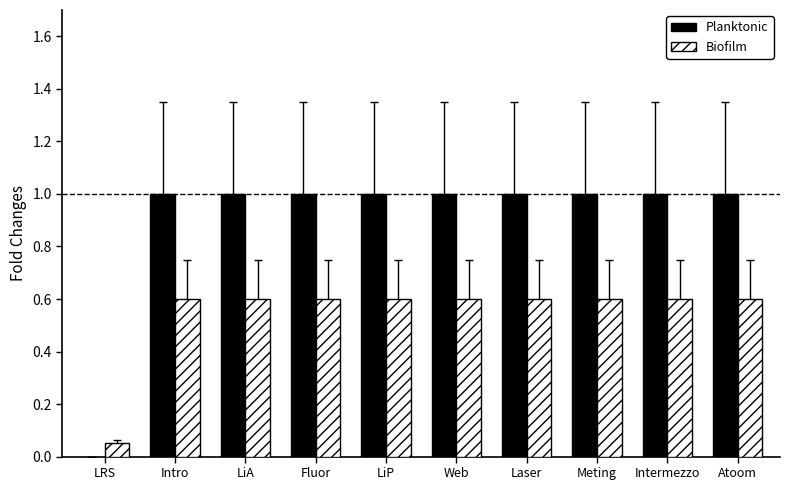

What is the total value across all series at Atoom?

1.6